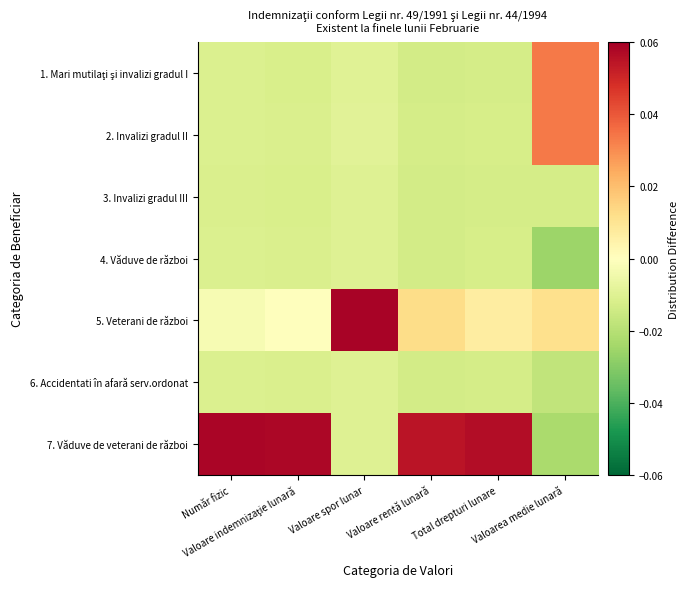

Rank the series by their maximum value, from highest to lowest.

5. Veterani de război, 7. Văduve de veterani de război, 1. Mari mutilaţi şi invalizi gradul I, 2. Invalizi gradul II, 3. Invalizi gradul III, 4. Văduve de război, 6. Accidentati în afară serv.ordonat